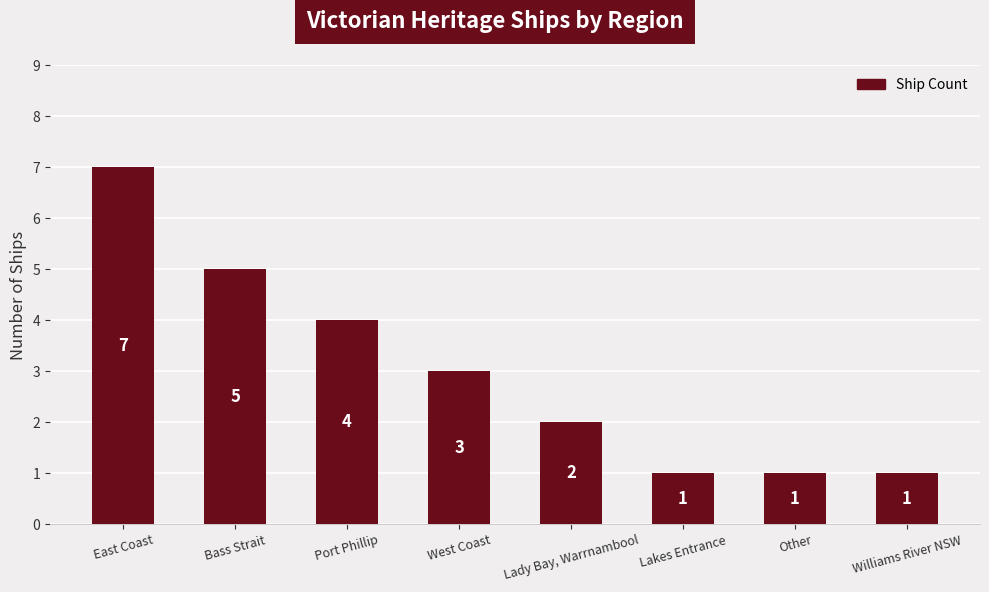

Reading right to left, list all the values displayed in this chart.

1	1	1	2	3	4	5	7